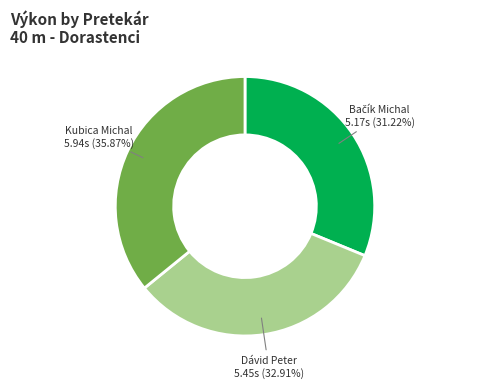

Is there a majority slice in this chart?

No